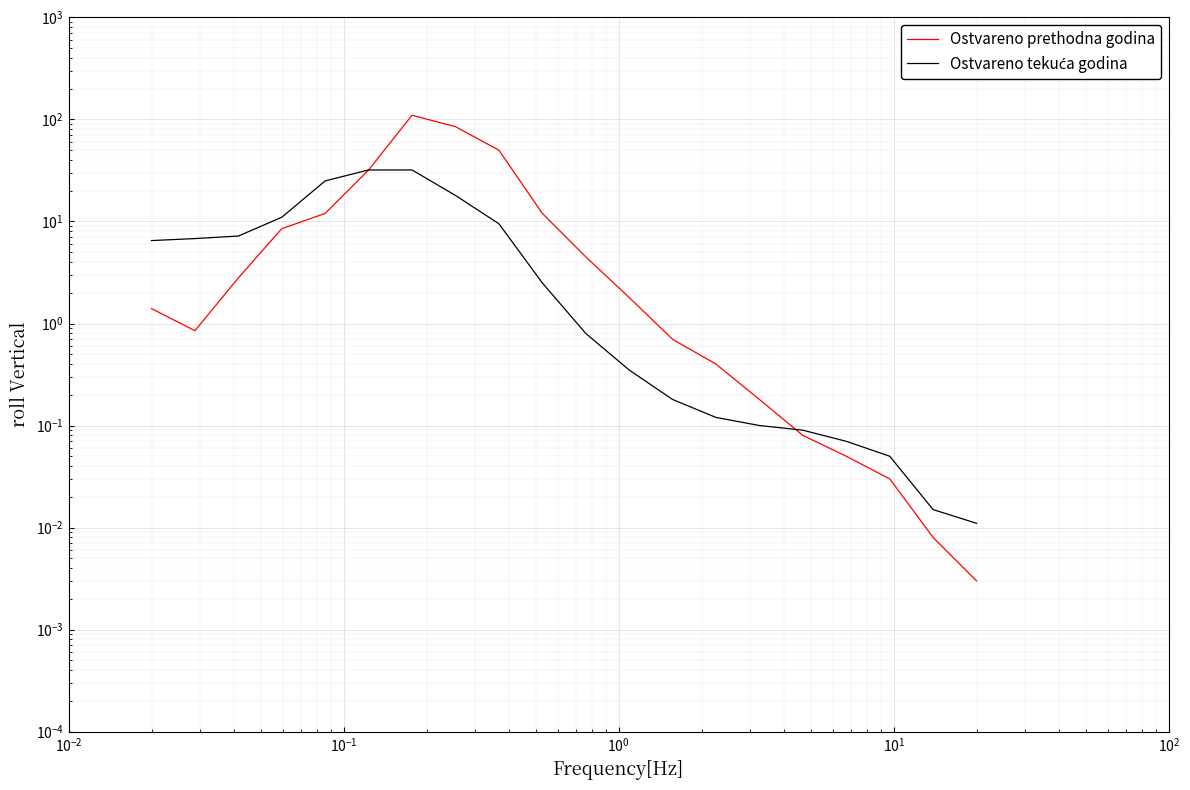

What is the greatest value displayed?

110.0